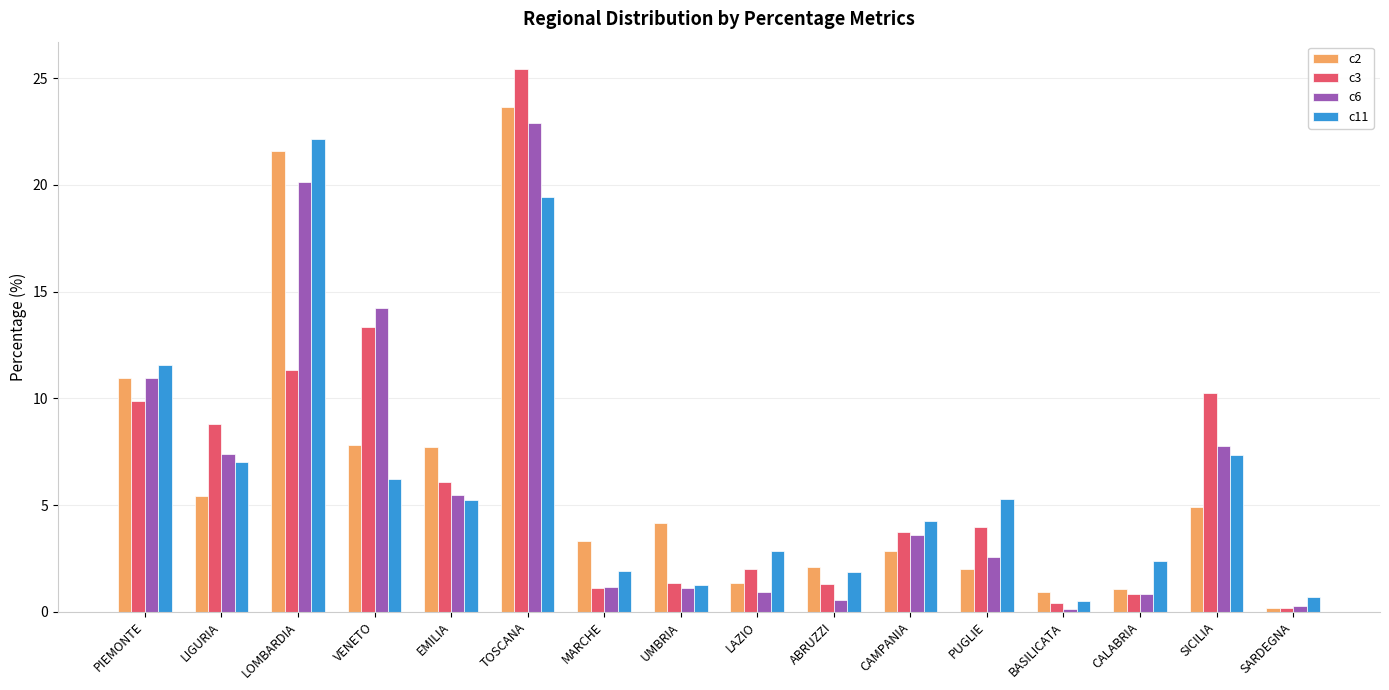

Between TOSCANA and MARCHE, which series saw the biggest shift?

c3